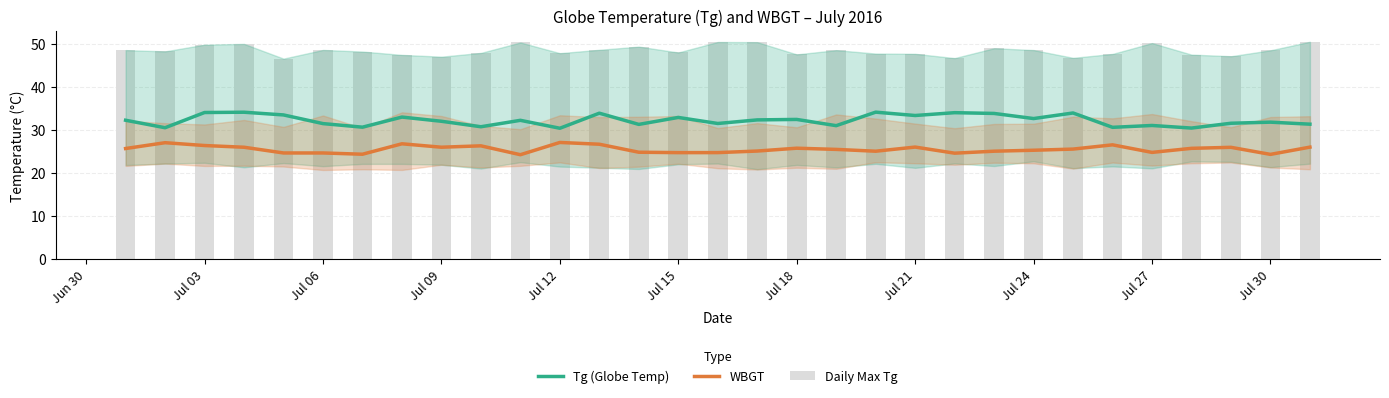

Read the WBGT value at Jul 15.

24.8